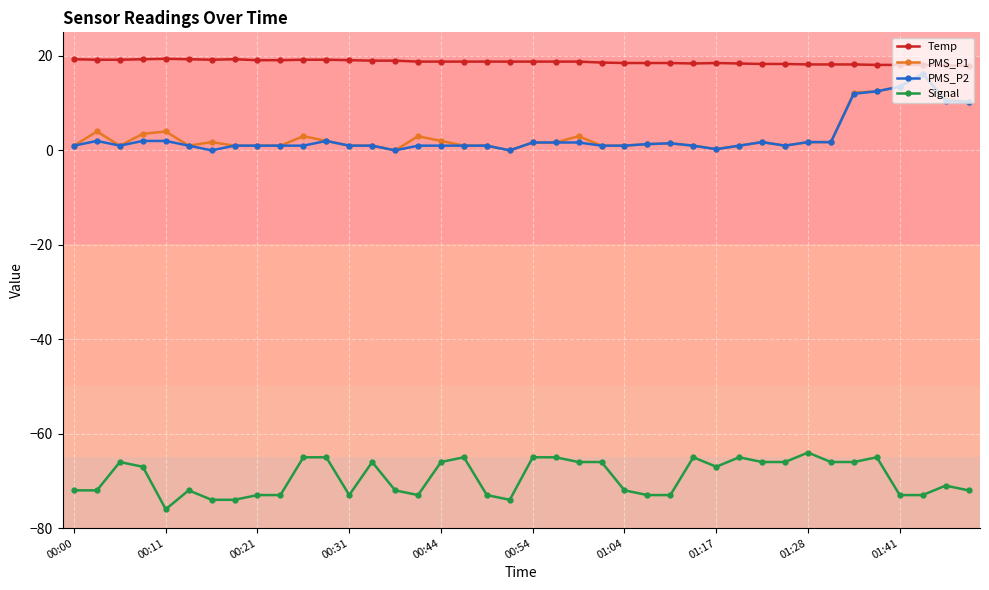

True or false: PMS_P1 has more than 0 points higher than both neighbors.

True